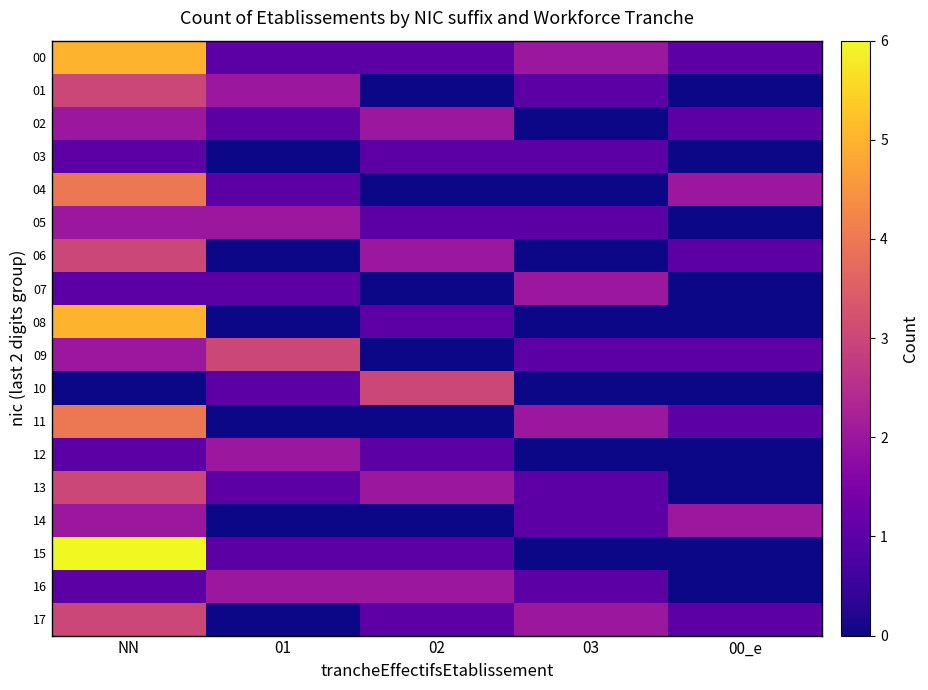

Which series has the largest total across all categories?

00